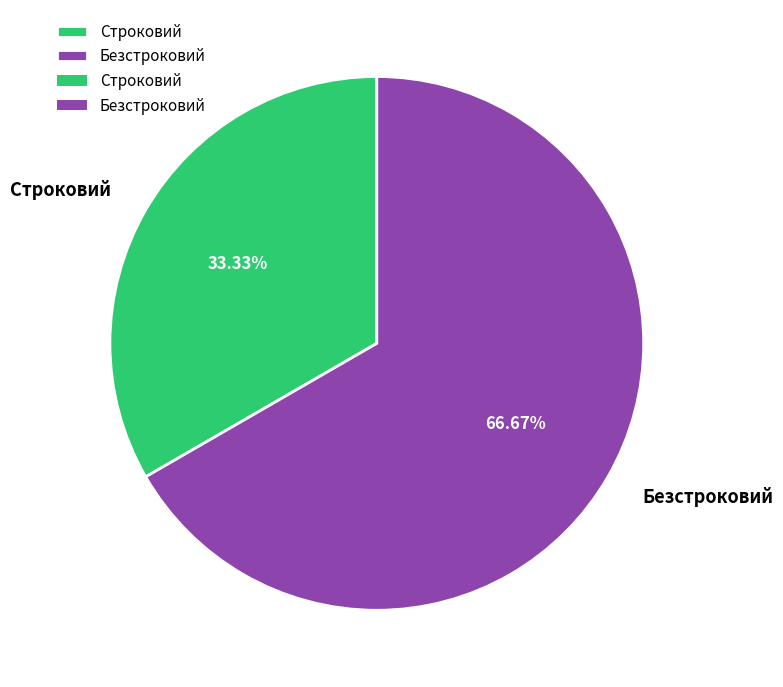

Is the sum of Строковий and Безстроковий greater than half?

Yes